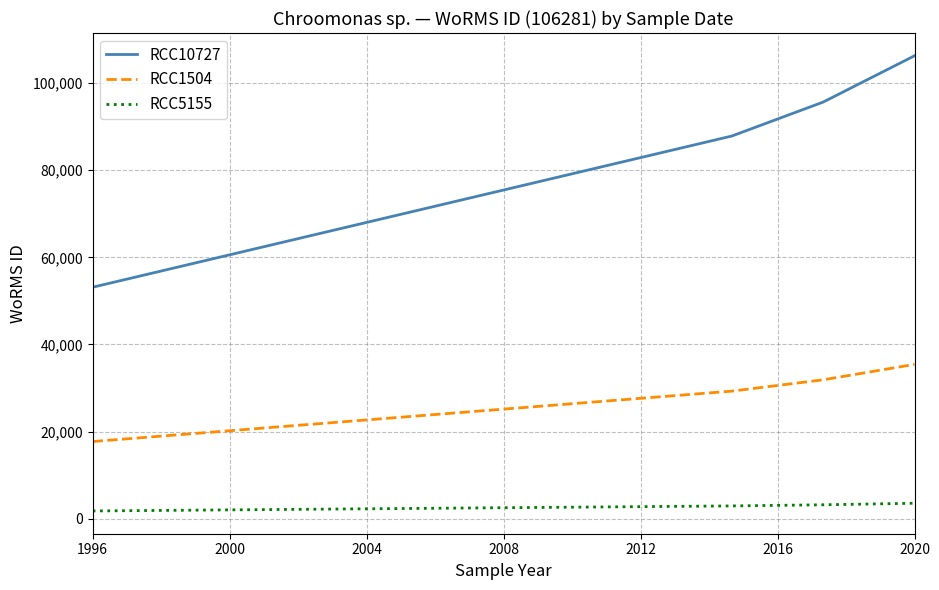

What is the highest value of the RCC5155 series?

3542.0